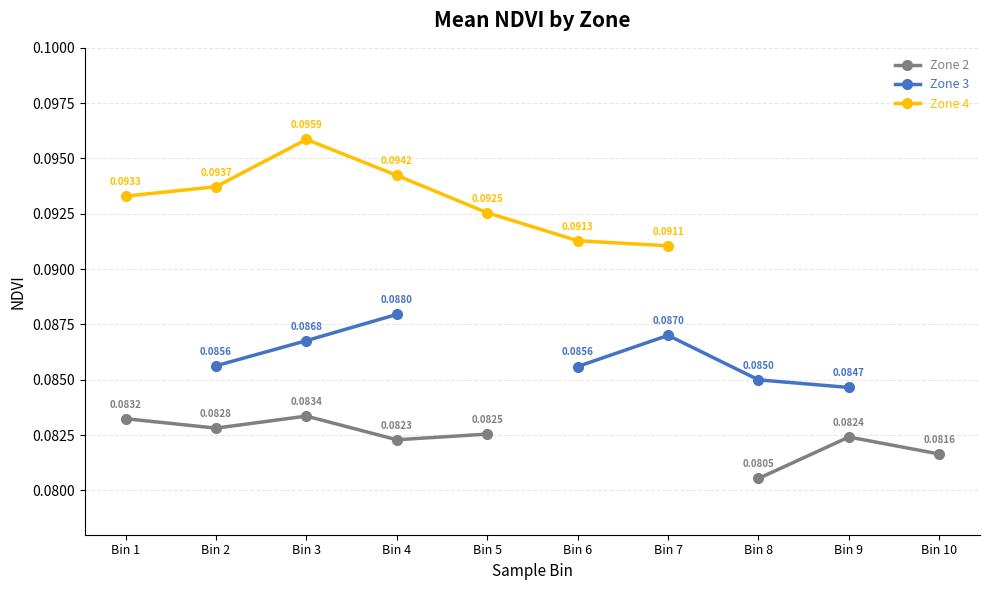

Which series has the largest range (max minus min)?

Zone 4